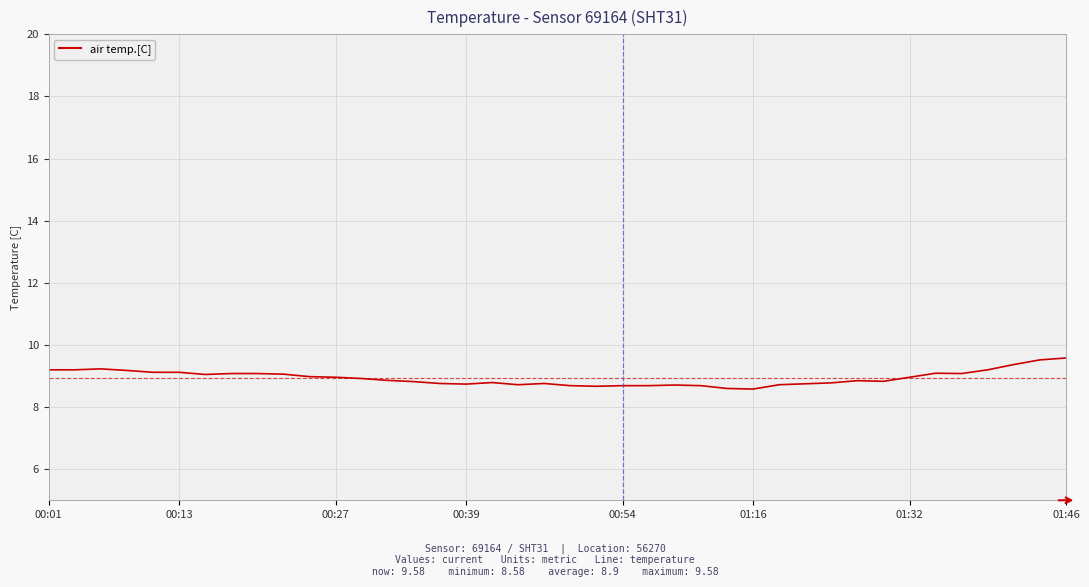

What is the greatest value displayed?

9.6